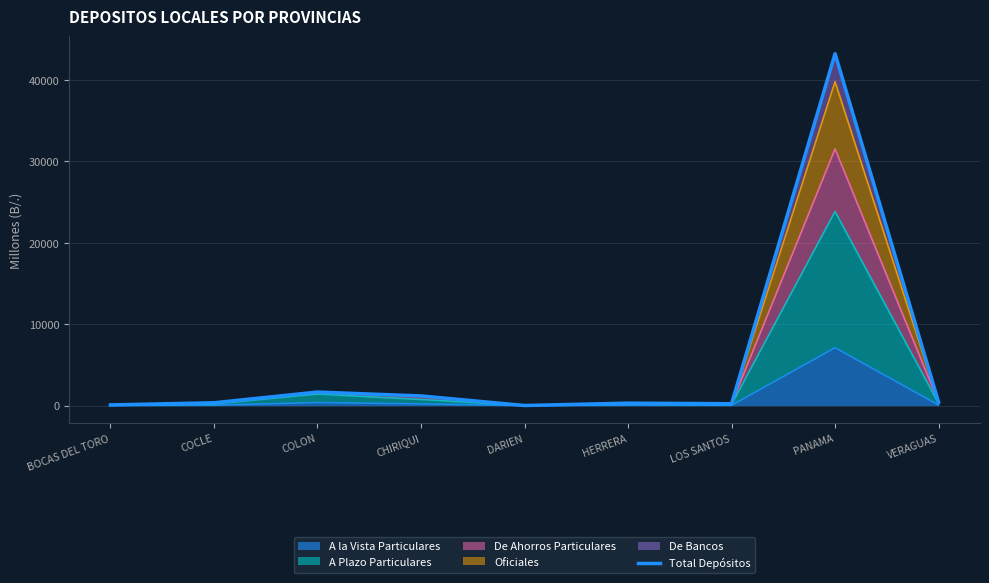

Between VERAGUAS and LOS SANTOS, which is larger?

VERAGUAS